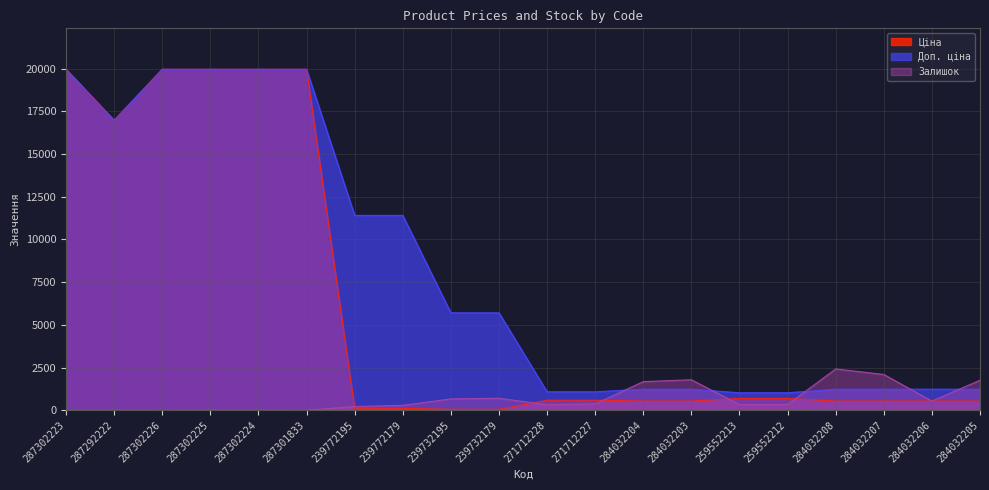

The Ціна series shows 589.9 at 271712227. True or false?

True